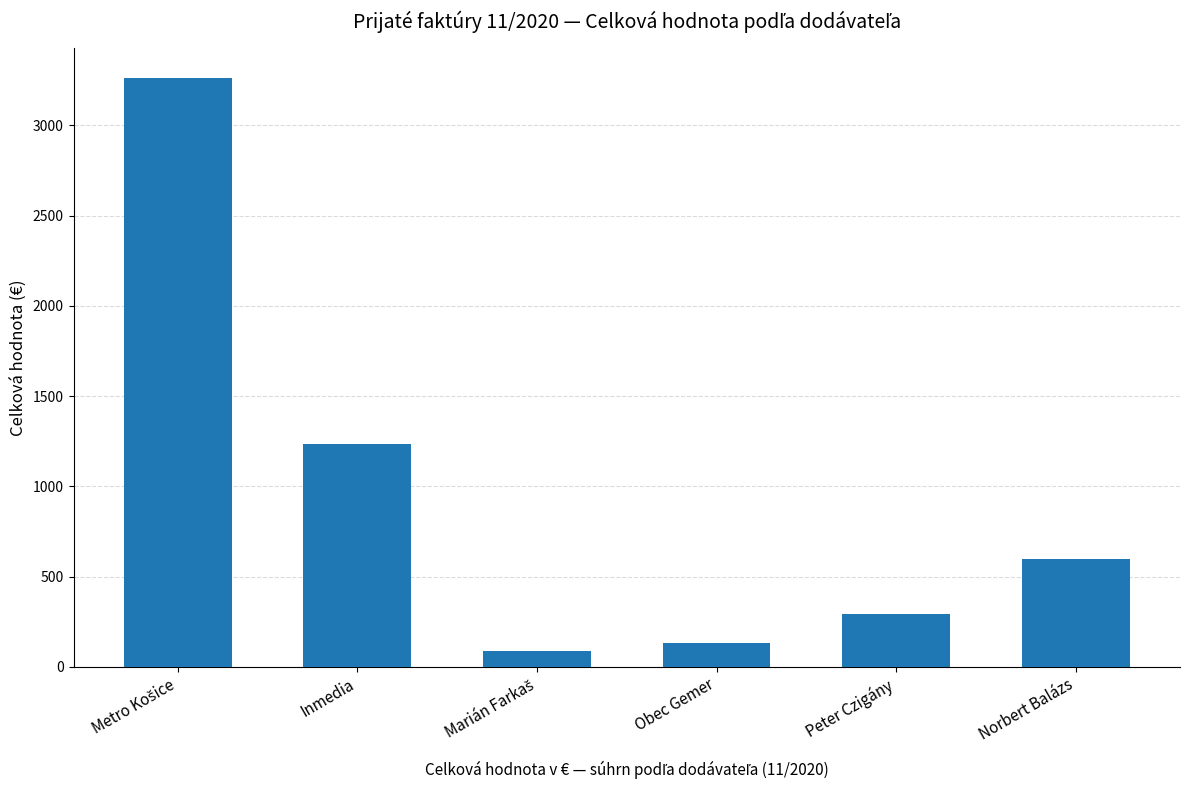

What is the ratio of the value at Inmedia to the value at Norbert Balázs?

2.1